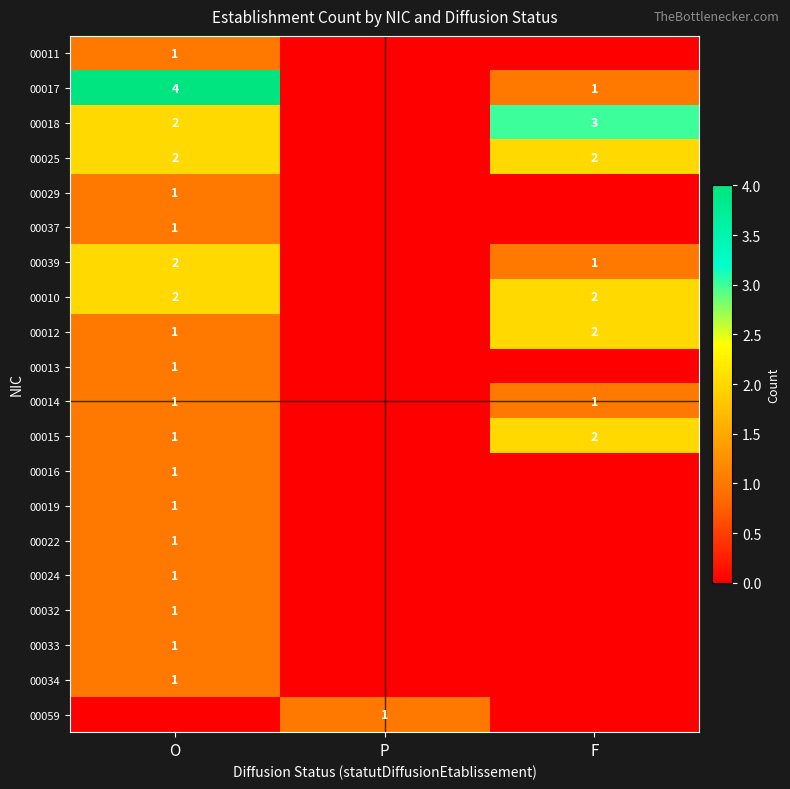

Rank the categories by 00018 value from highest to lowest.

F, O, P